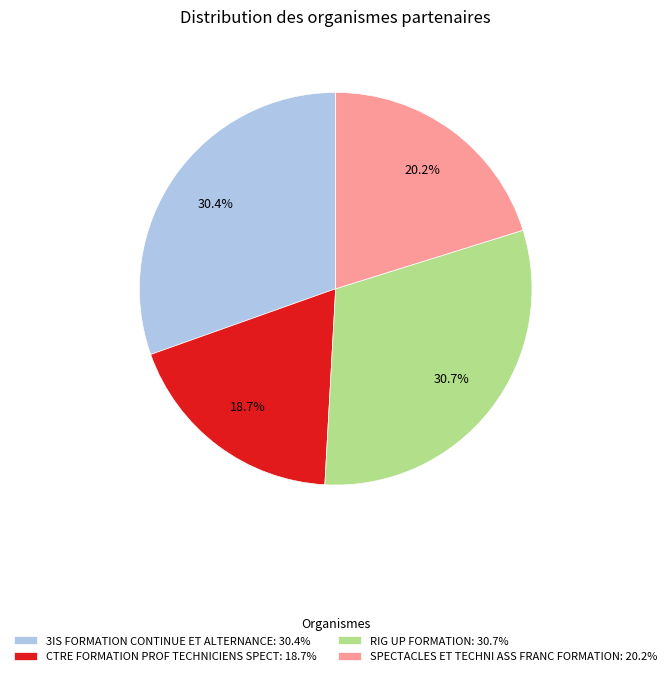

Is it true that SPECTACLES ET TECHNI ASS FRANC FORMATION is 20% of the pie?

True